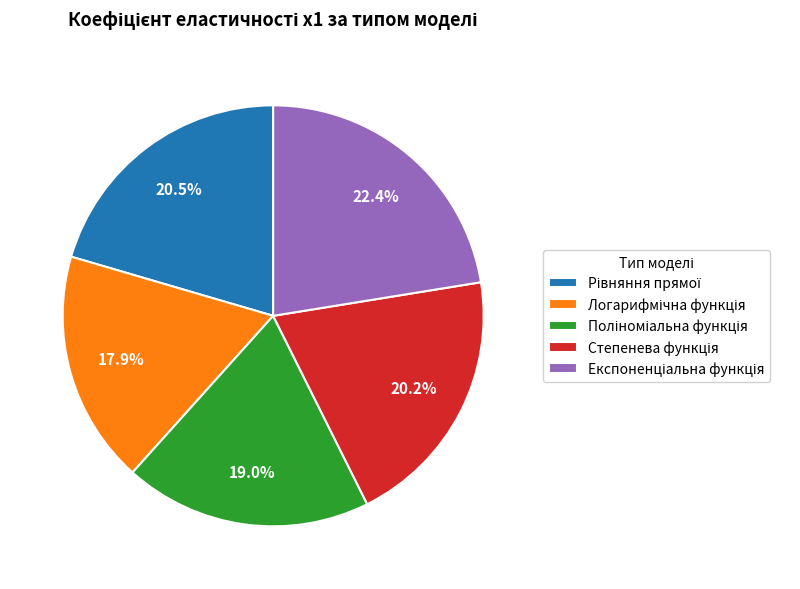

Is there any slice that represents more than half of the pie?

No